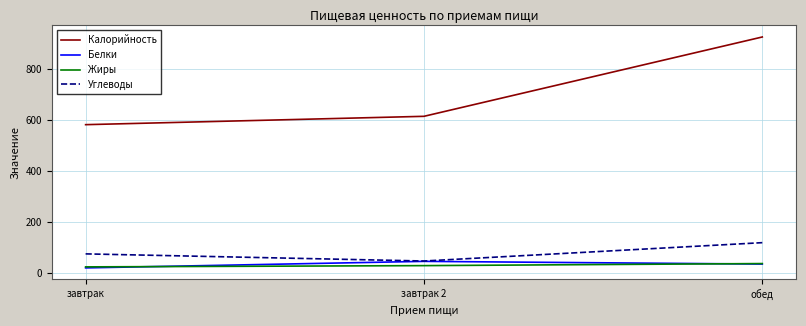

The value of Углеводы at завтрак is 74.0. True or false?

True